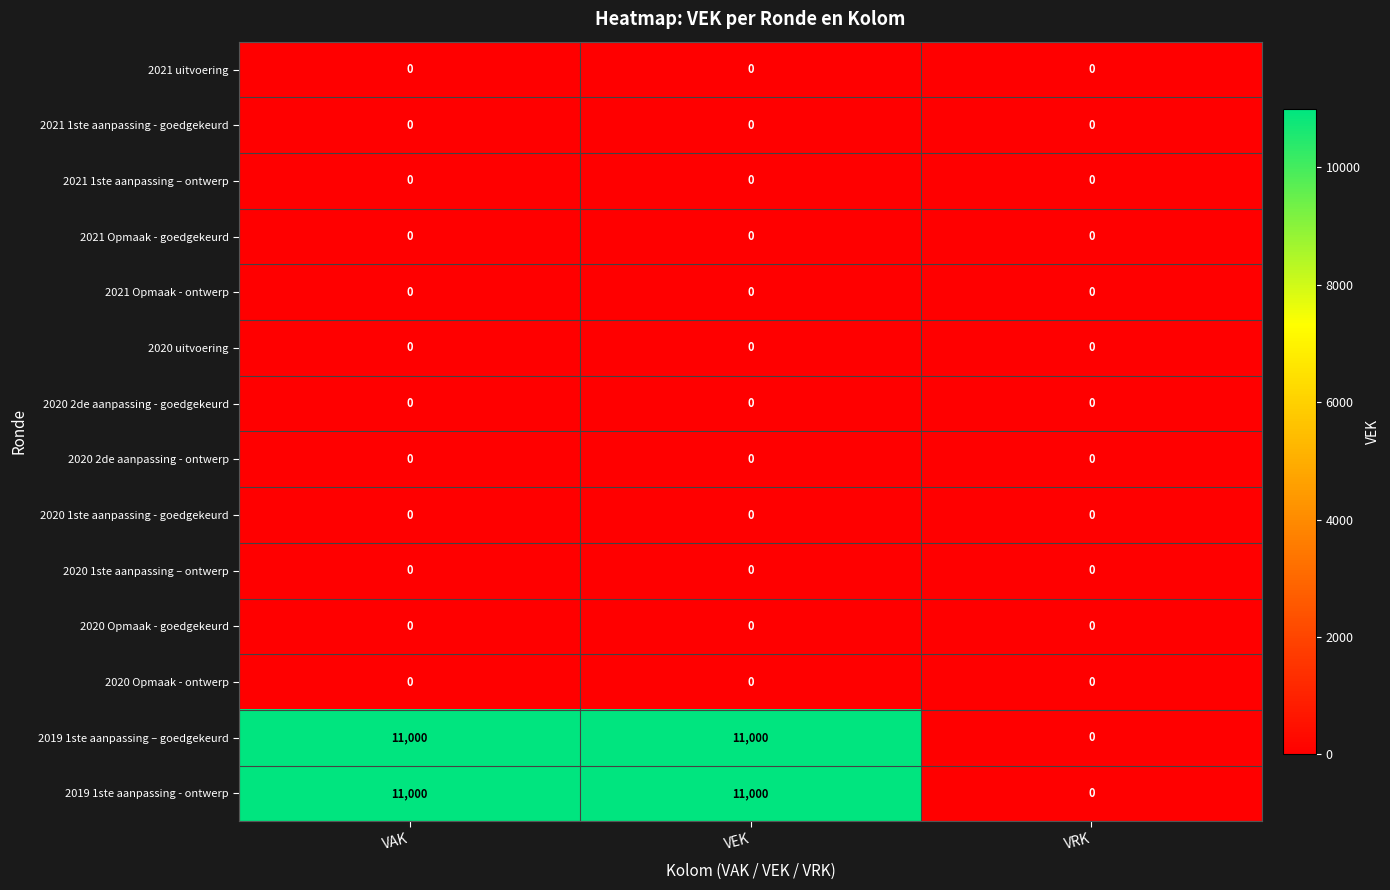

What is the spread (max minus min) of values at VAK?

11000